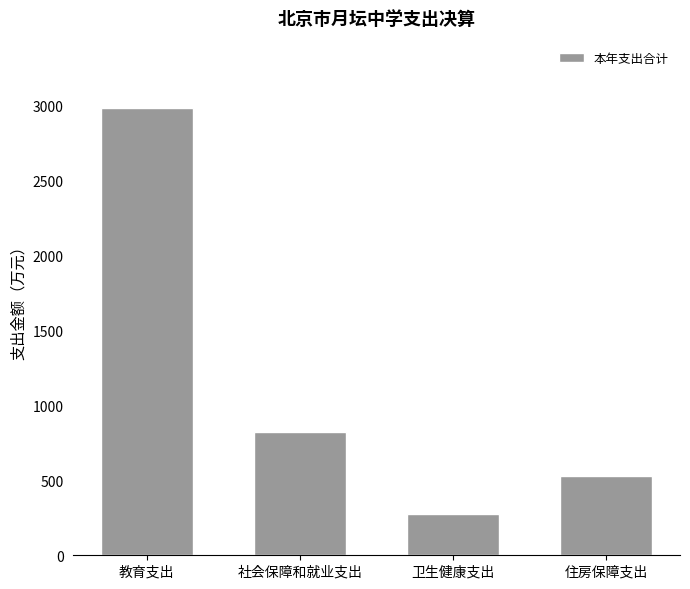

Which has a higher value, 社会保障和就业支出 or 住房保障支出?

社会保障和就业支出